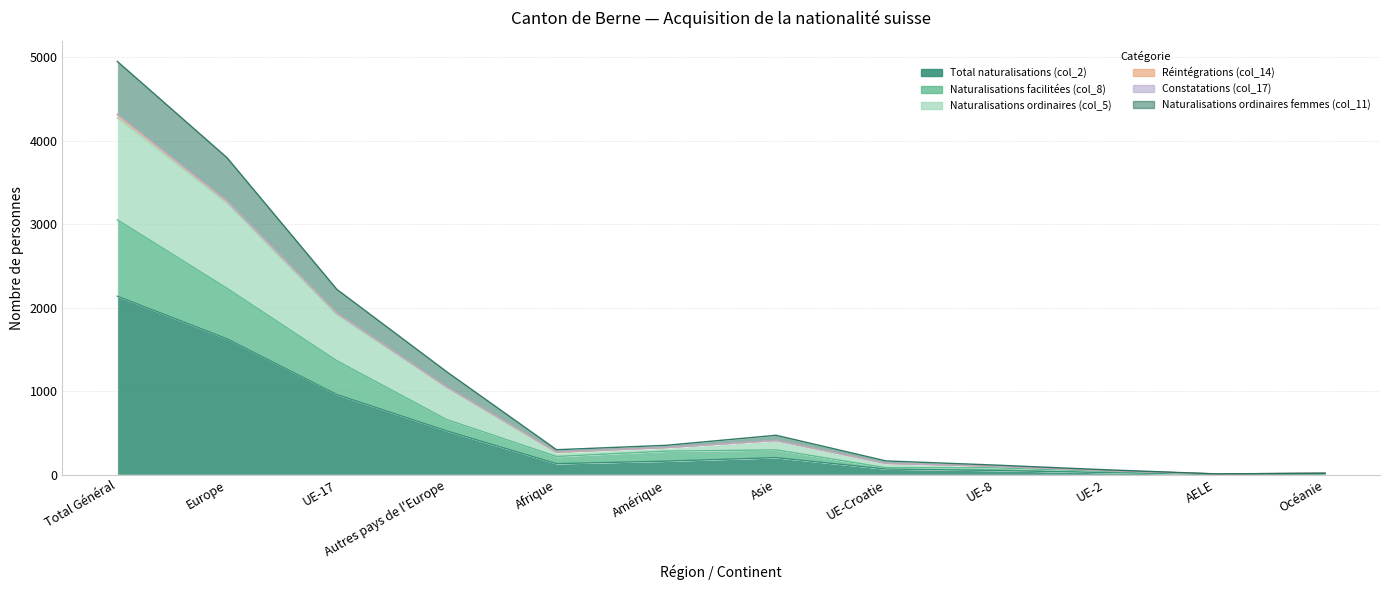

What is the maximum value for Total naturalisations (col_2)?

2137